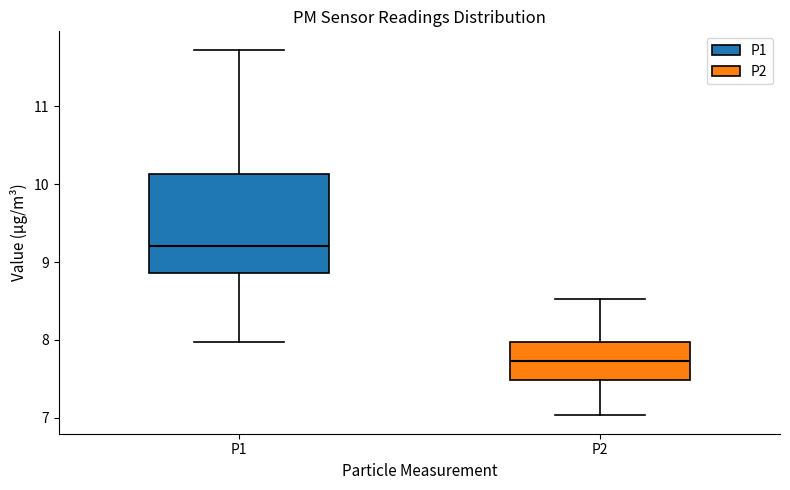

Reading left to right, read every box against the y-axis: the position of its median line, the range the box covers, and the ends of its whiskers. The values are not printed on the chart, so give them approximately, as read against the axis.

P1: median 9.2, box 8.9 to 10.1, whiskers 8.0 to 11.7
P2: median 7.7, box 7.5 to 8.0, whiskers 7.0 to 8.5